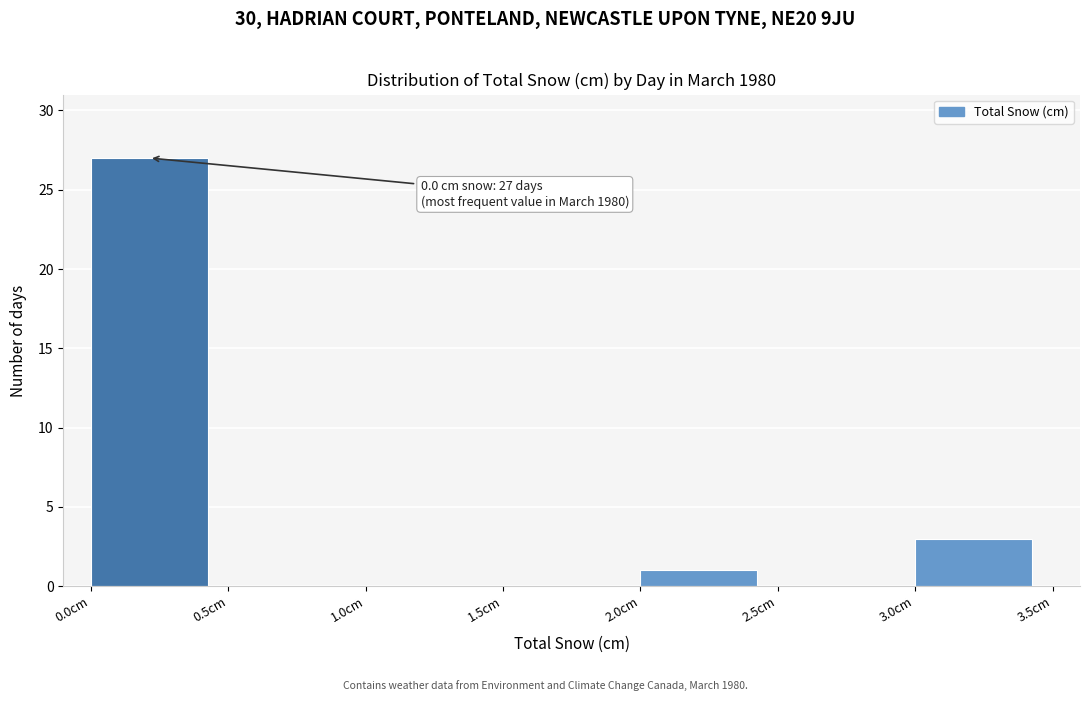

Over which range of the x-axis is the bar tallest?

0.0 to 0.5